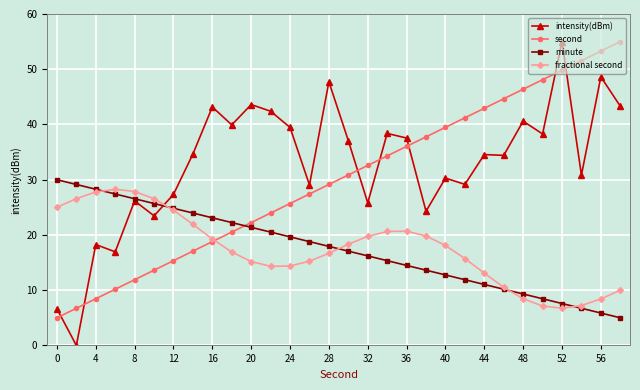

What is the greatest value displayed?

55.0